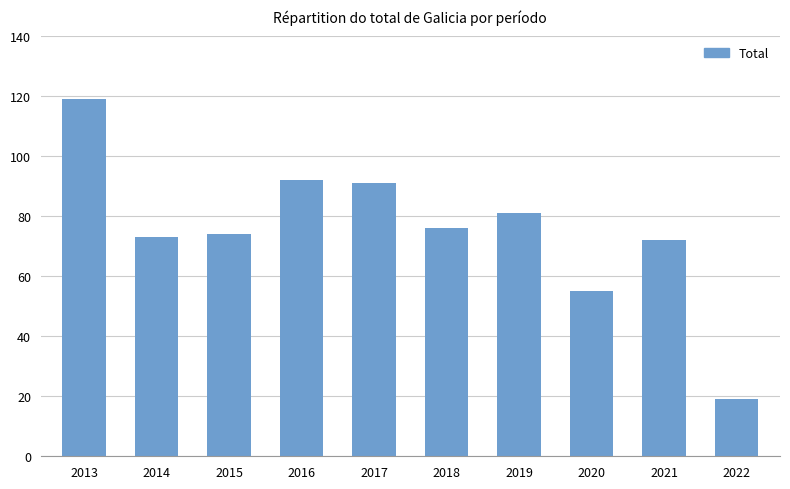

The value at 2015 is 74. True or false?

True